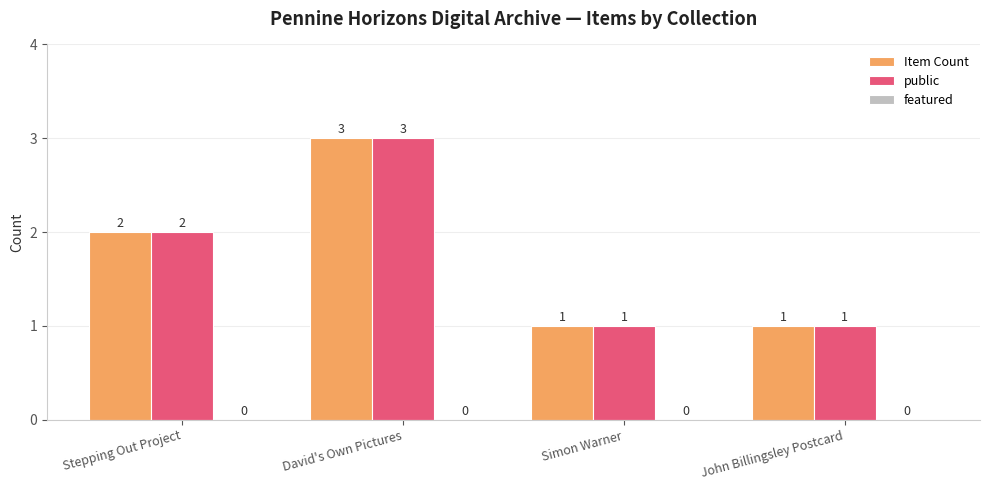

What is the difference between the maximum and minimum values in the public series?

2